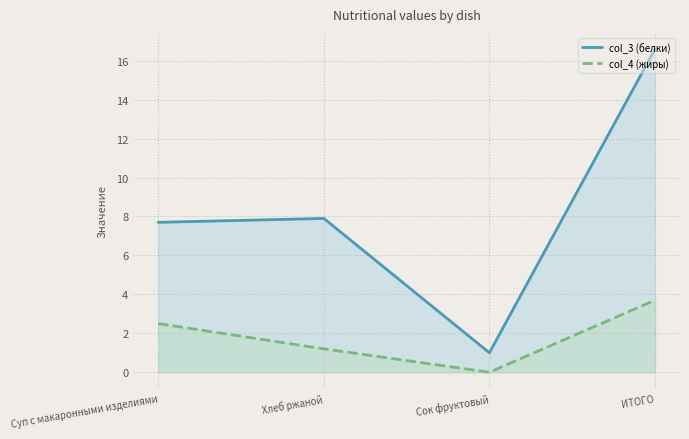

True or false: col_4 (жиры) has more than 0 interior local peaks.

False